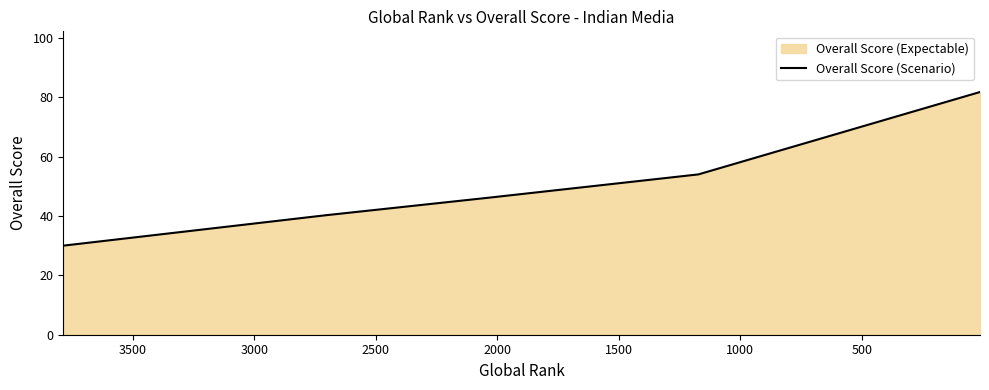

What is the average value?

50.5